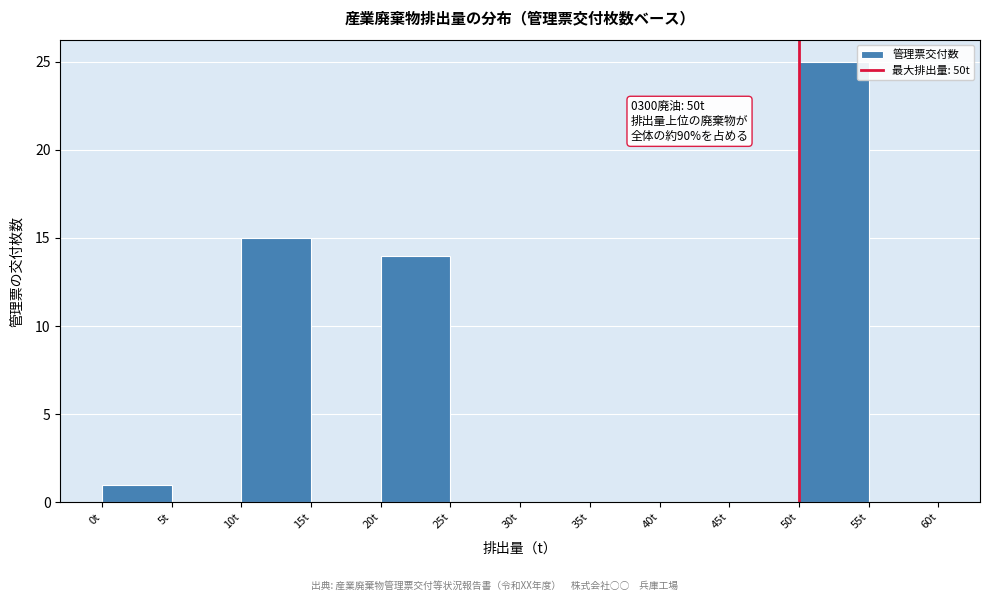

Which range on the x-axis has the tallest bar?

50 to 55